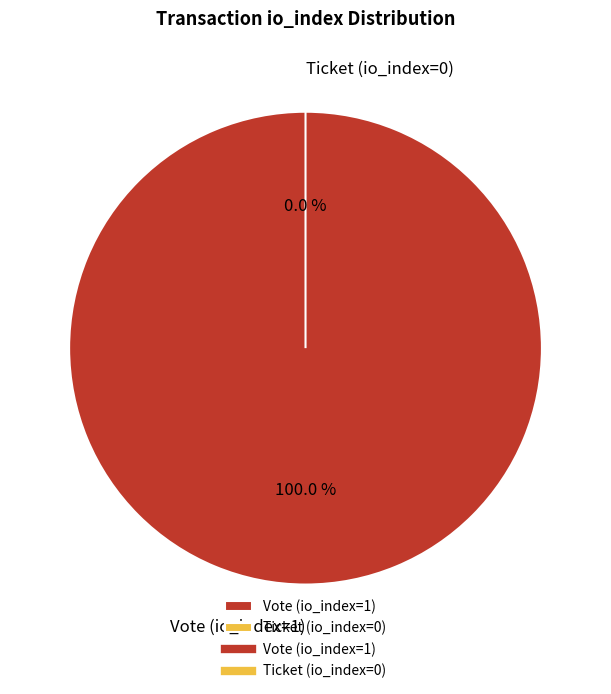

To the nearest percent, what is the combined percentage of Vote (io_index=1) and Ticket (io_index=0)?

100%